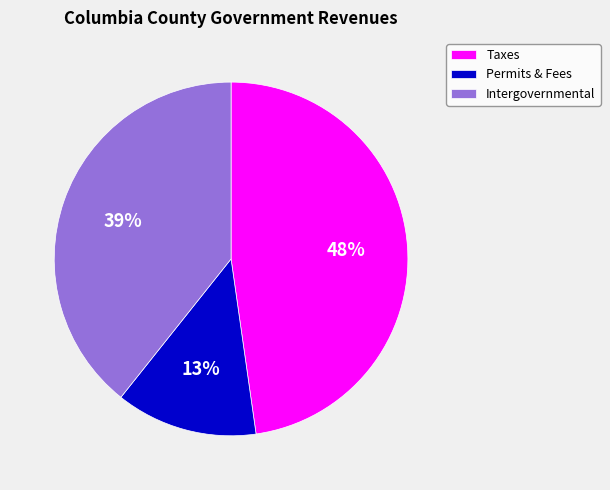

What is the ratio of the value at Taxes to the value at Permits & Fees?

3.7